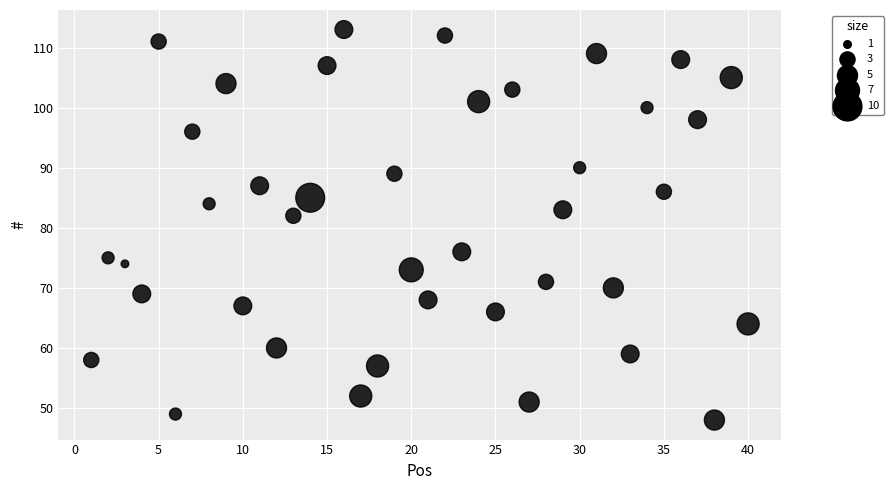

What Y value in the scatter plot is closest to 80?

82